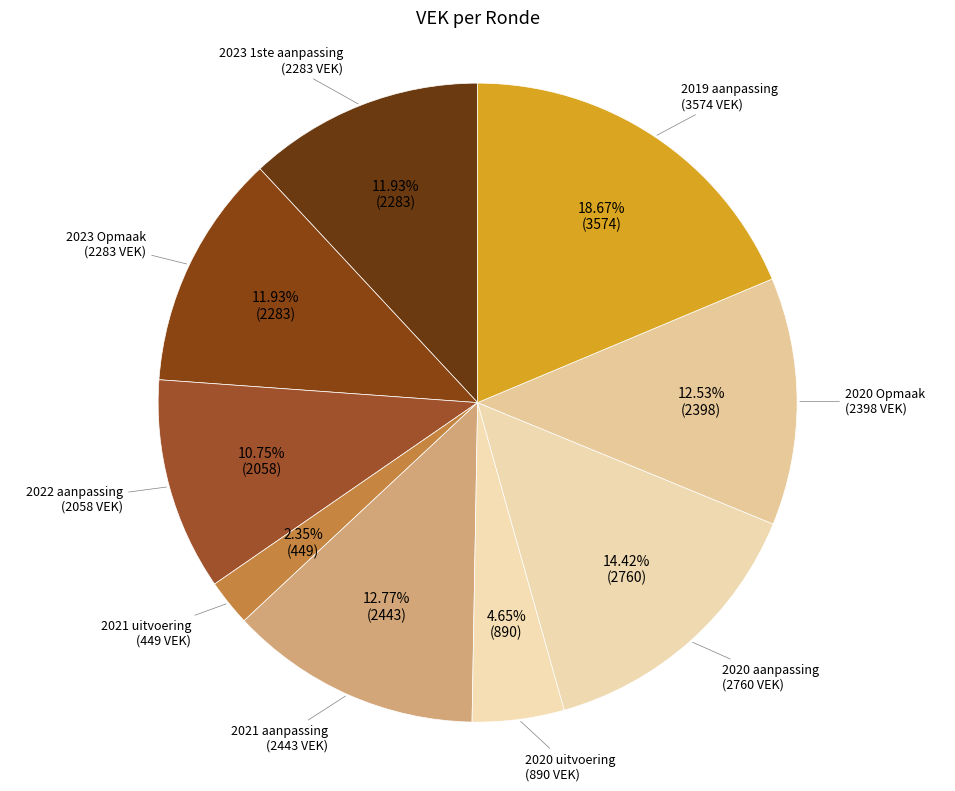

To the nearest percent, what is the average slice percentage?

11%